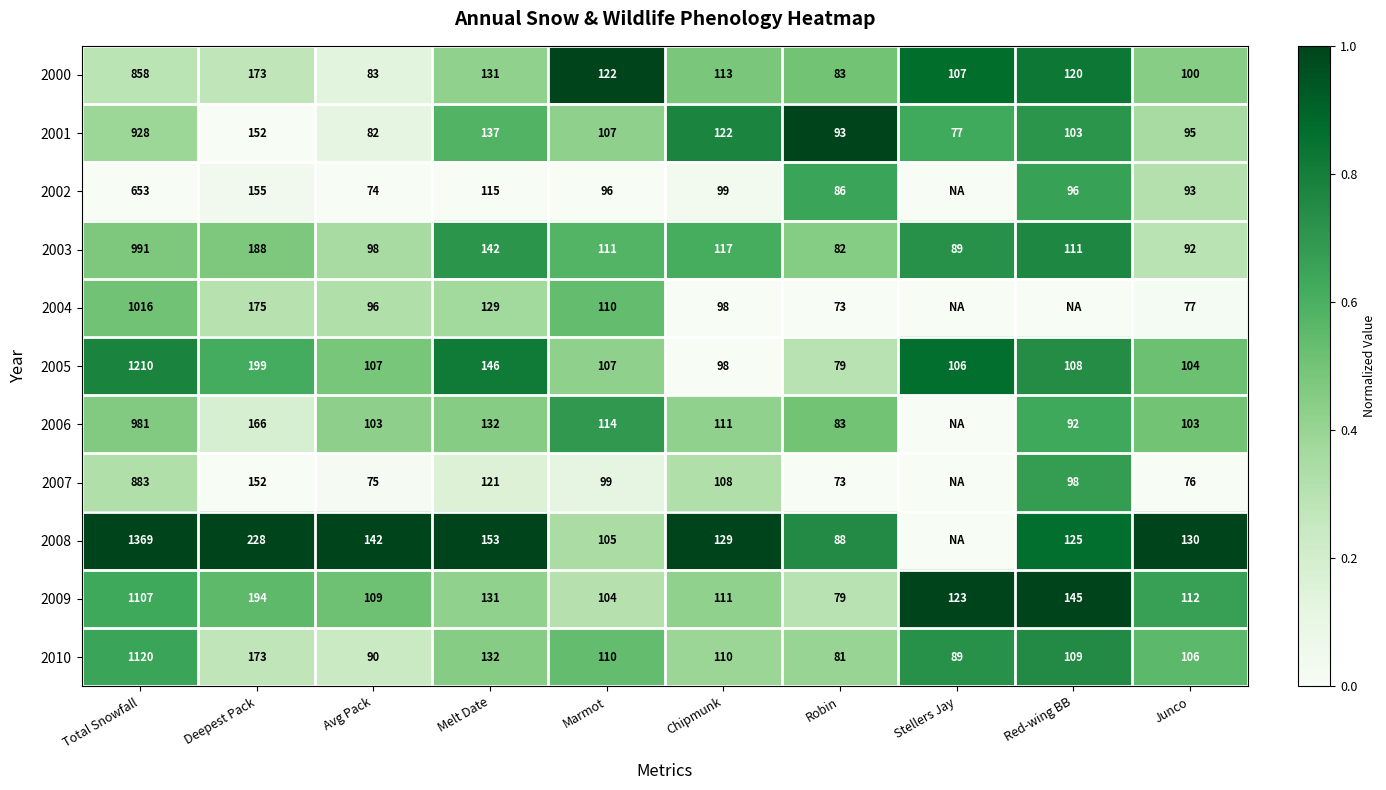

The value of 2002 at Junco is 0.5. True or false?

False